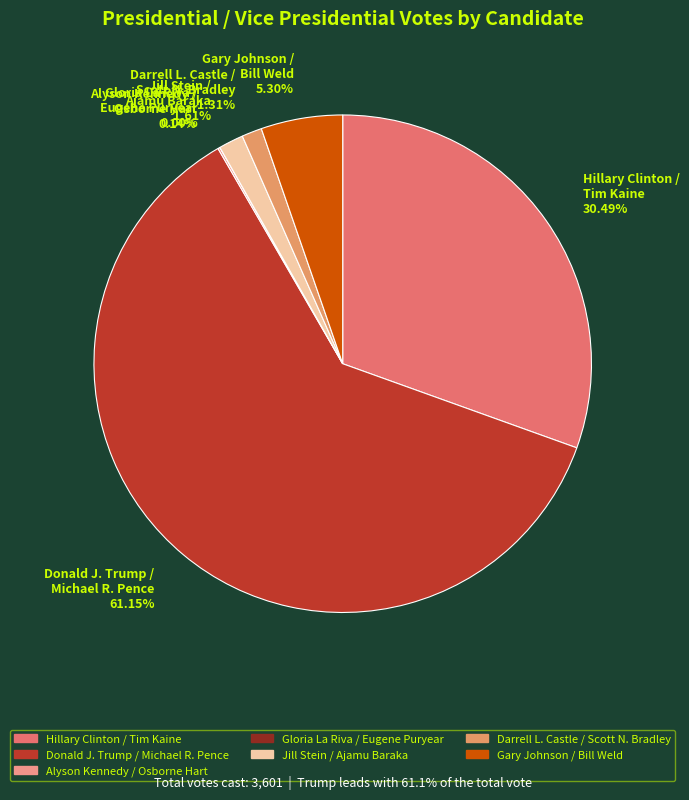

Which category has the smallest portion of the pie?

Gloria La Riva /
Eugene Puryear